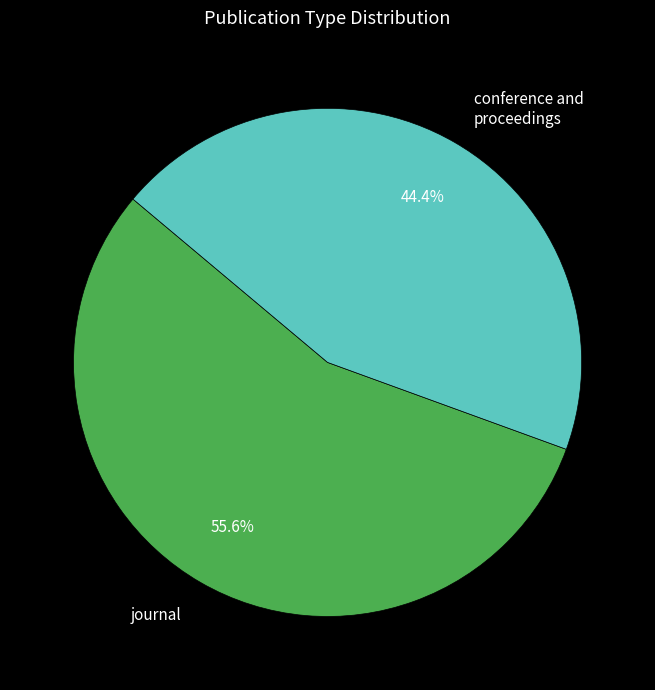

Is there a majority slice in this chart?

Yes